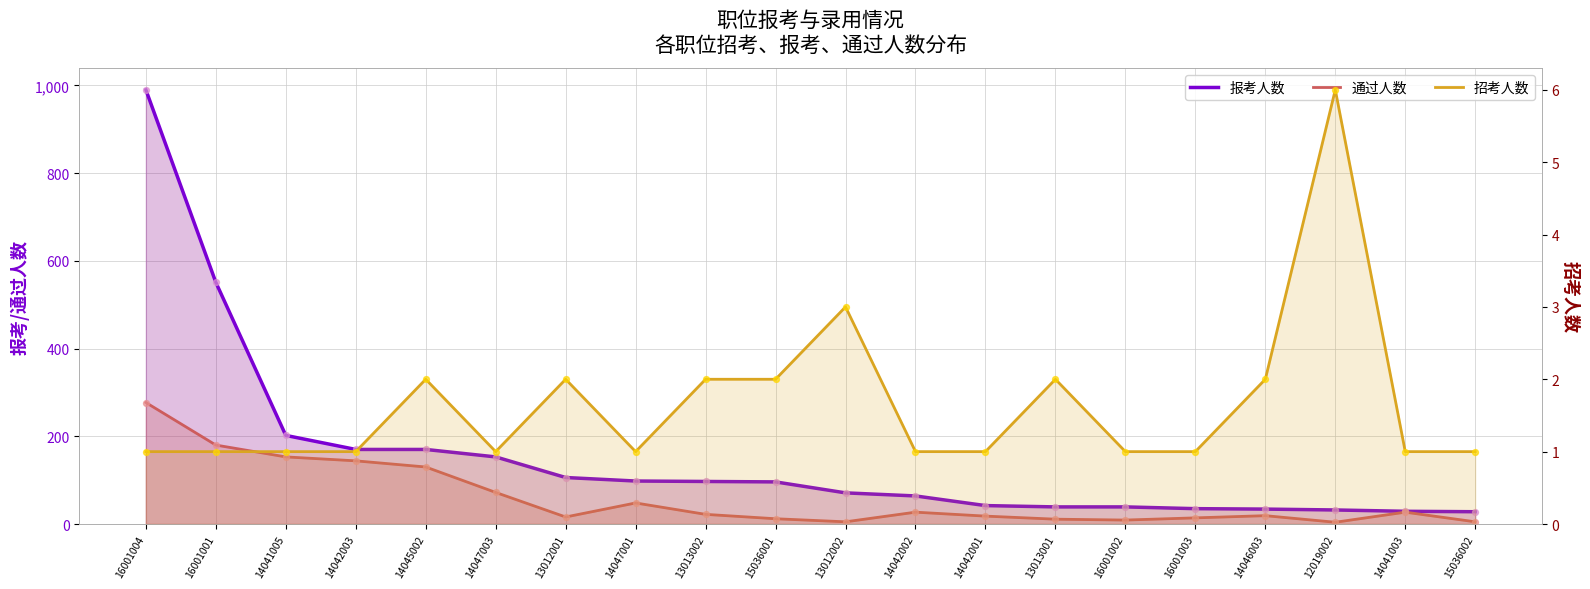

Which series contains the highest Y value?

报考人数